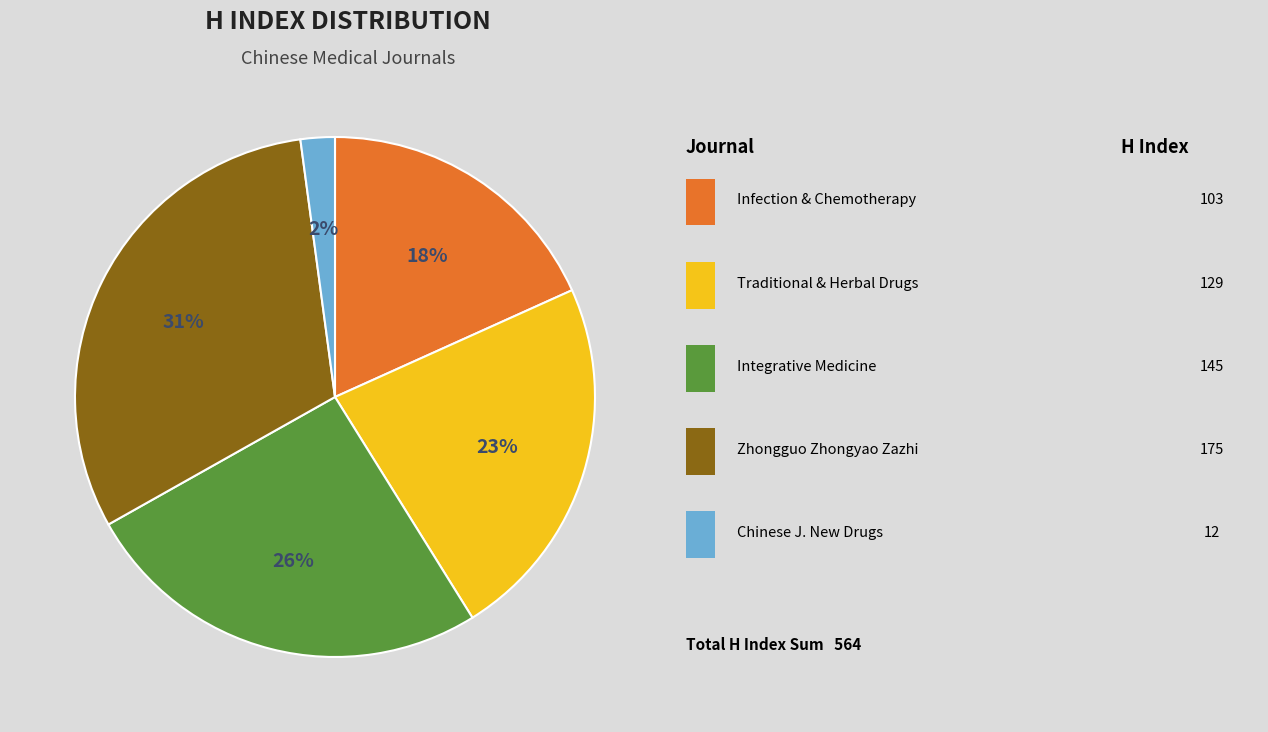

Is there a majority slice in this chart?

No